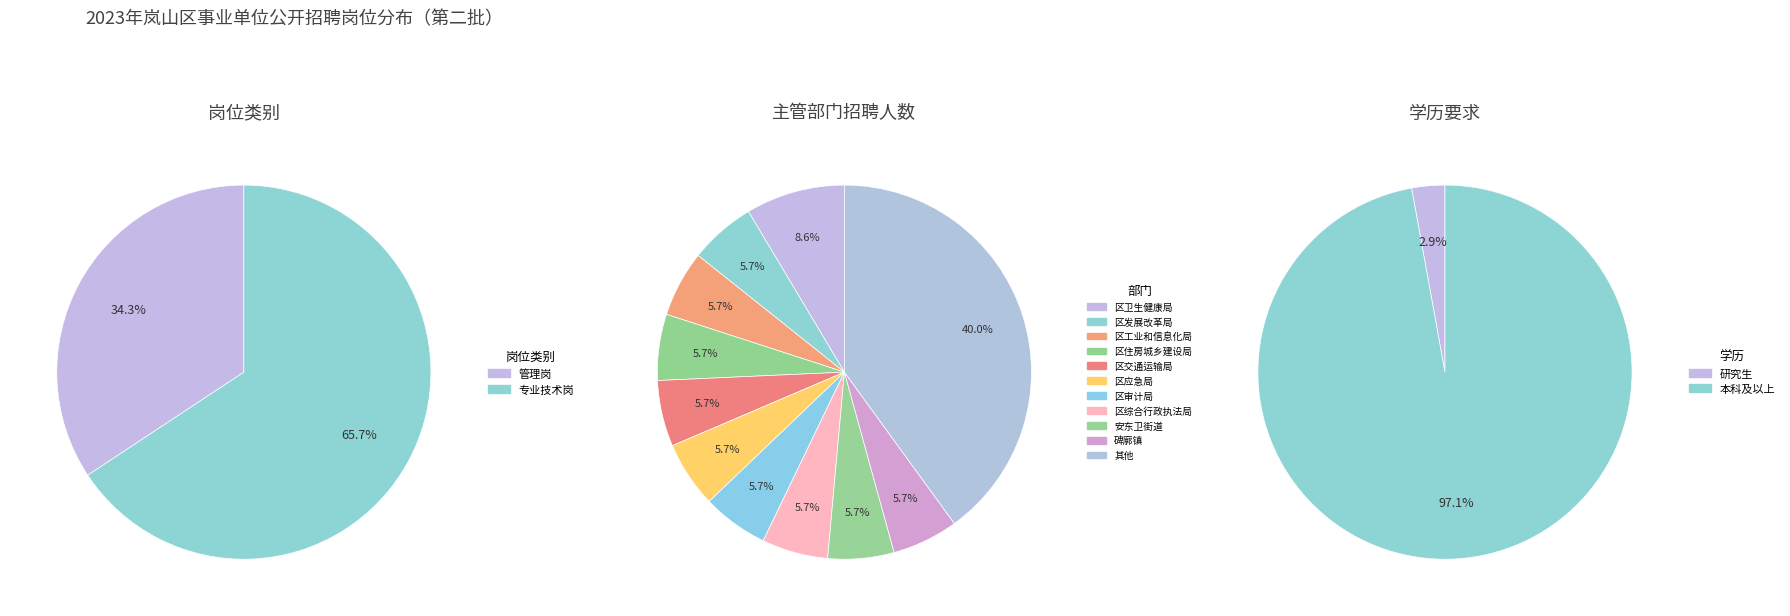

Count the number of slices in the pie.

2